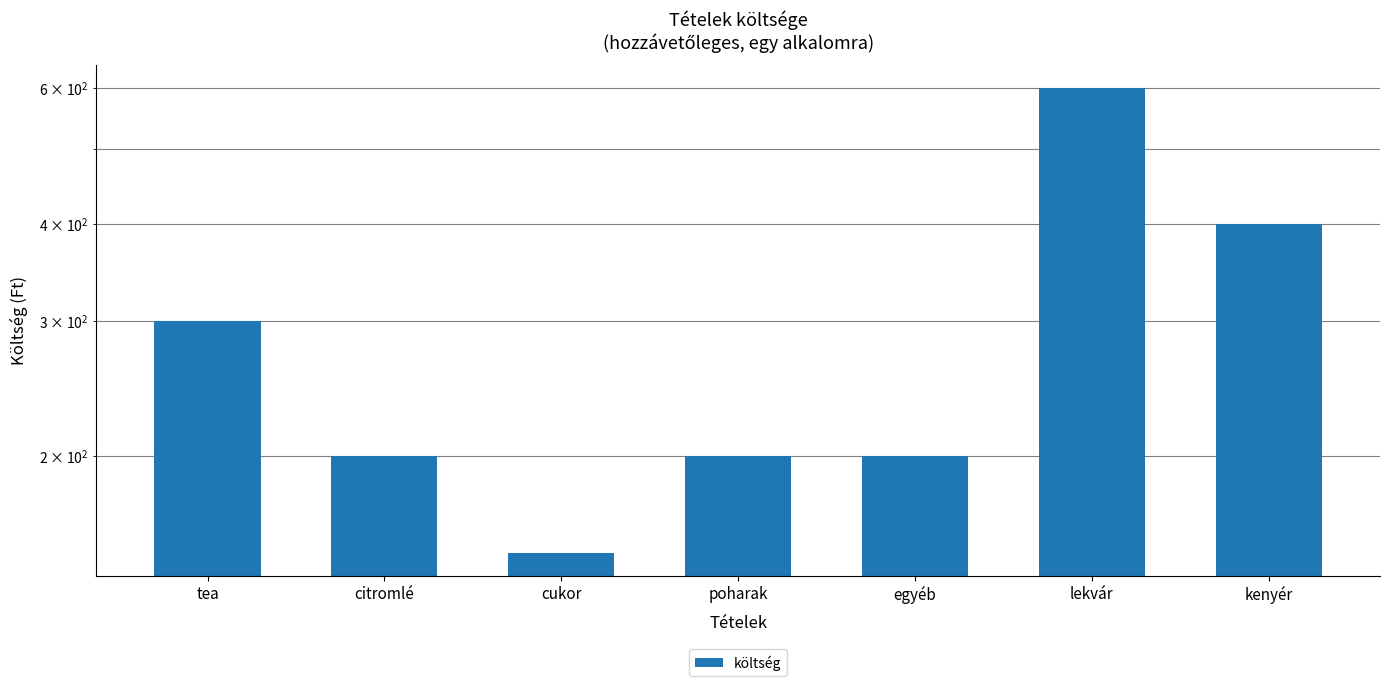

What is the change in value from tea to kenyér?

+100